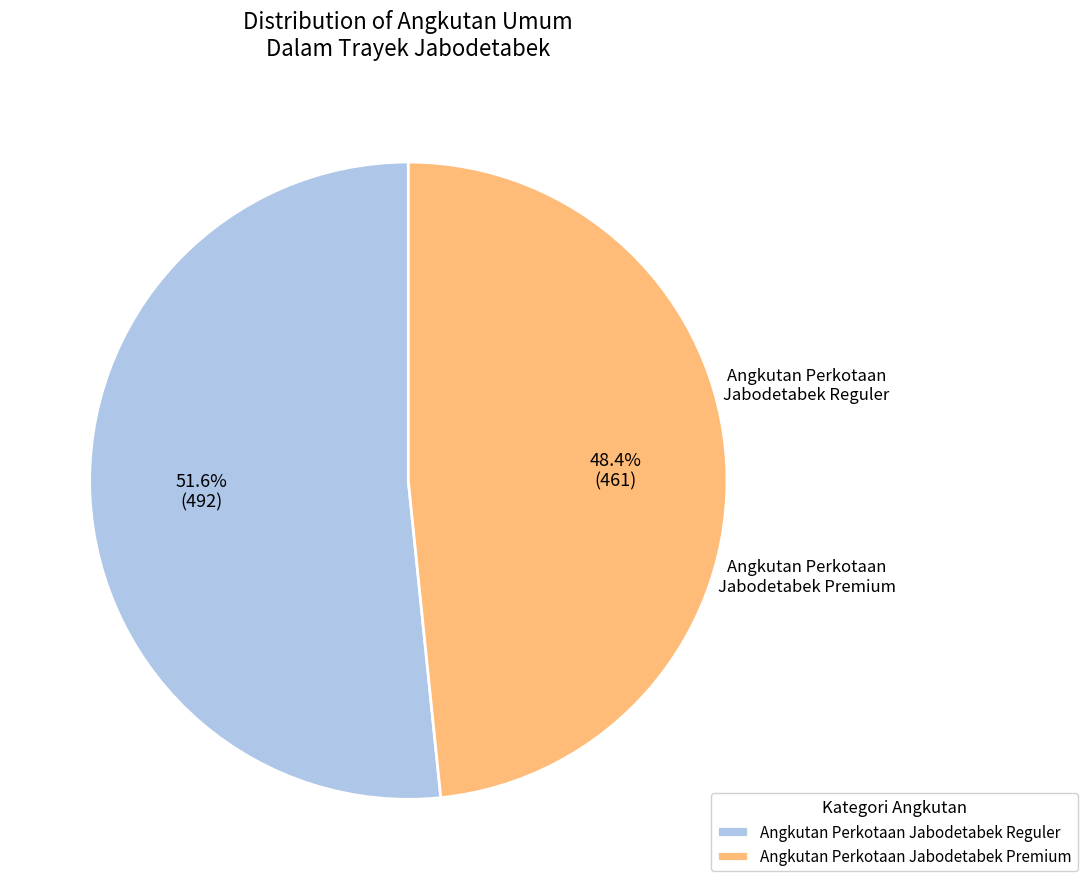

Is the sum of Angkutan Perkotaan Jabodetabek Premium and Angkutan Perkotaan Jabodetabek Reguler greater than half?

Yes